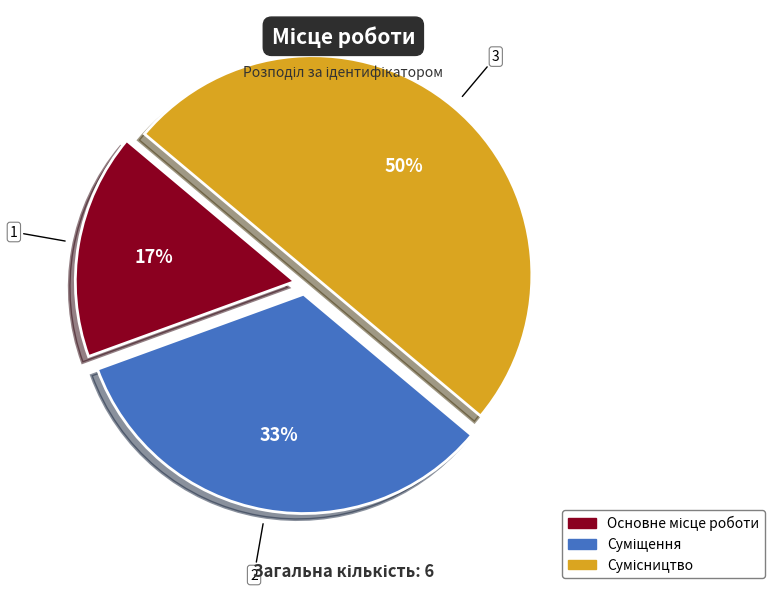

To the nearest percent, what is the difference between the largest and smallest slice percentages?

33%